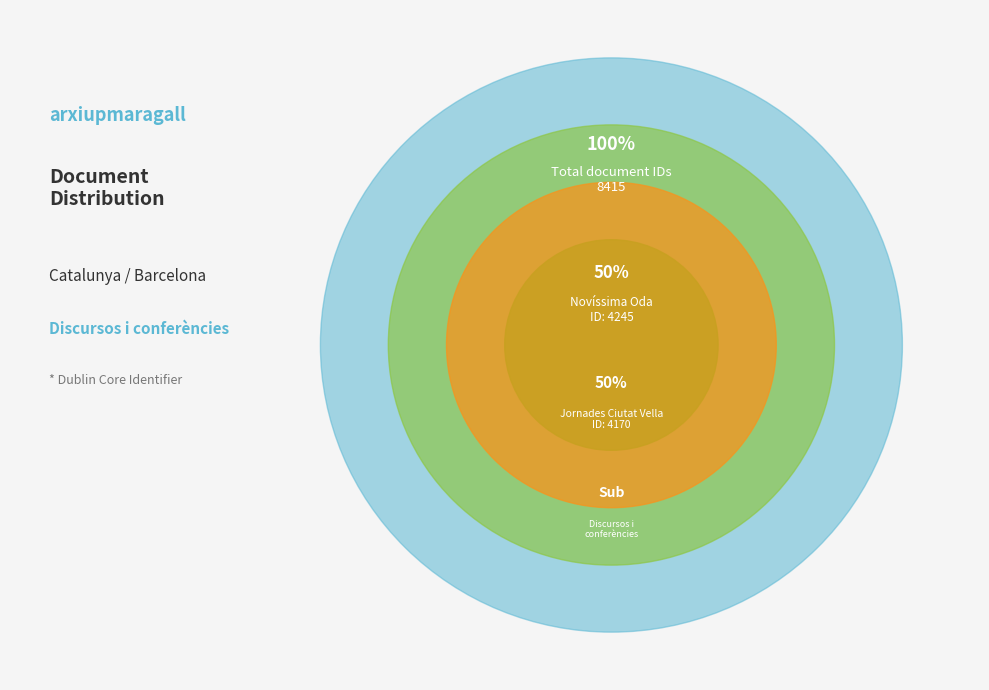

Is it true that Cloenda II Jornades de Ciutat Vella is 50% of the pie?

True